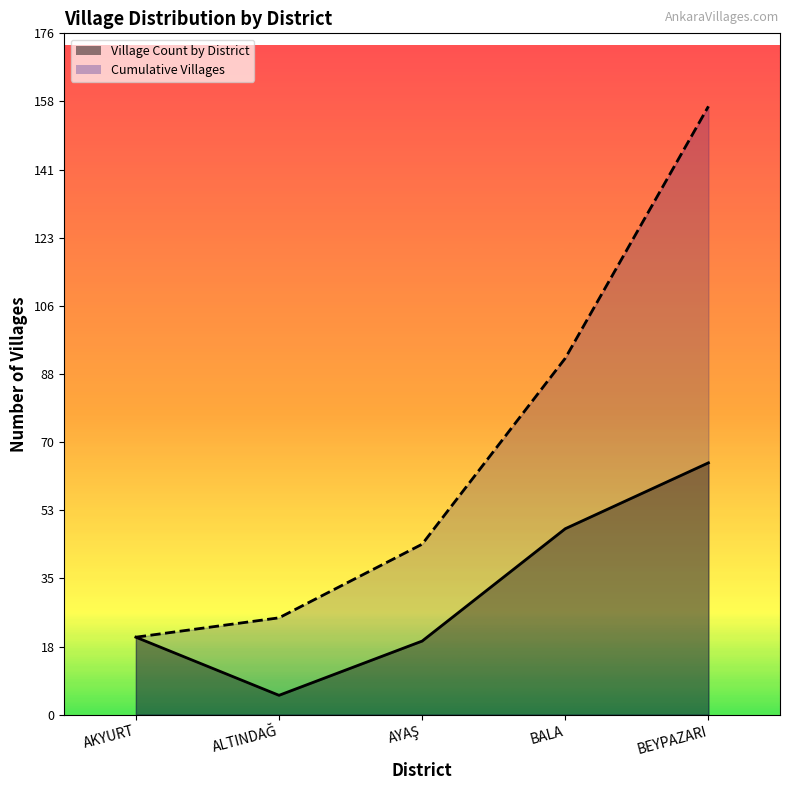

What are all the series names shown in the legend?

Village Count by District, Cumulative Villages